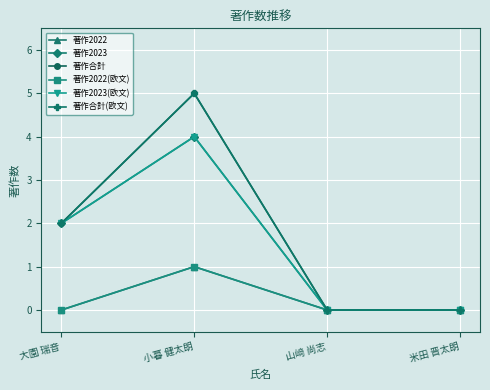

What value does the 著作2023(欧文) series have at 小暮 健太朗?

4